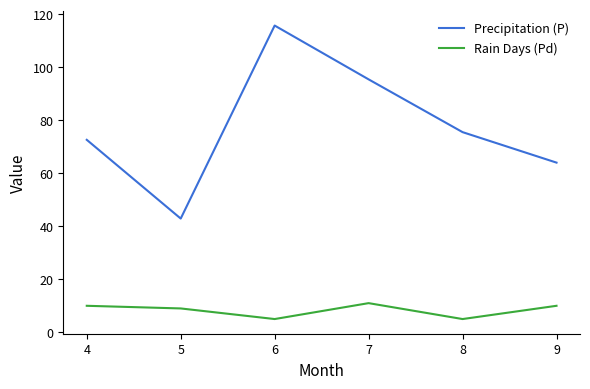

Which series changed the most between 4 and 7?

Precipitation (P)